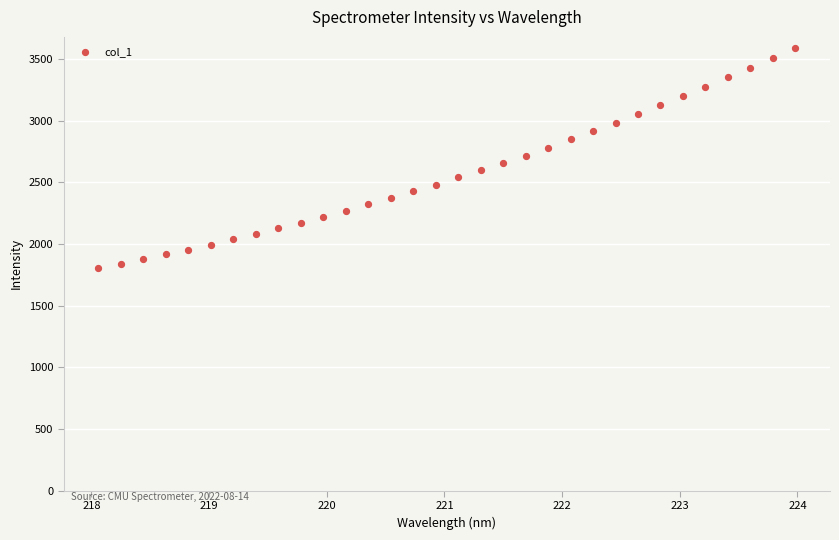

What is the range of X values (max minus min)?

5.9